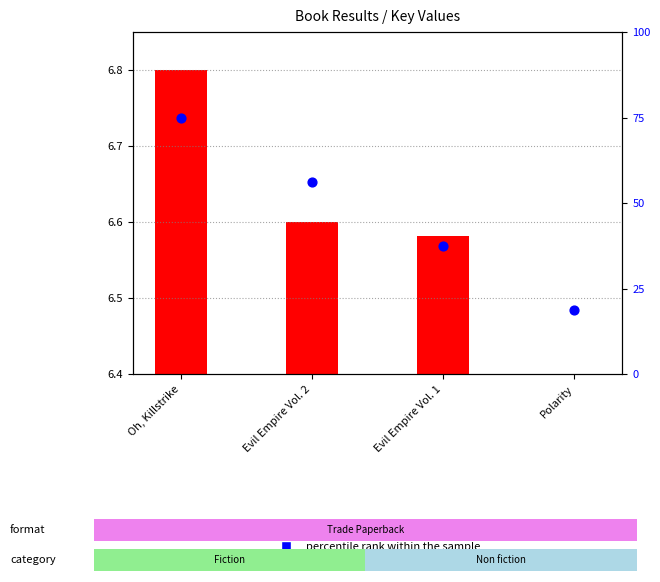

Which series reaches the maximum Y coordinate?

percentile rank within the sample